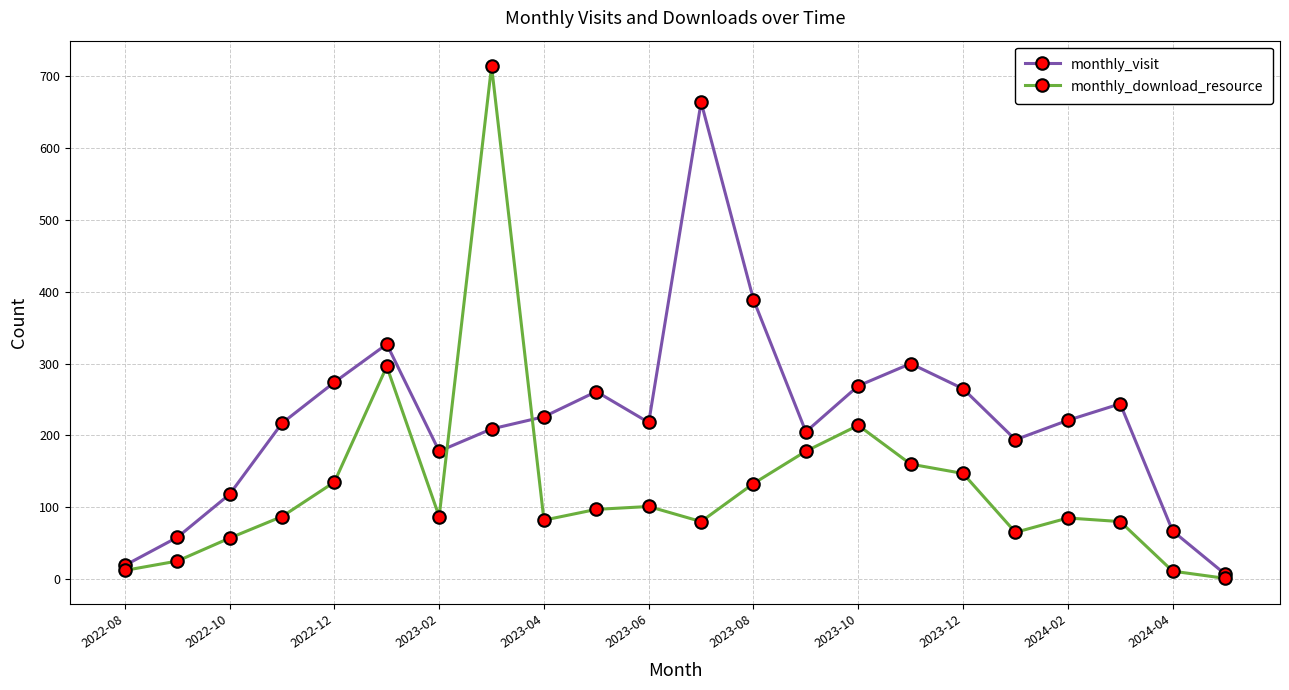

True or false: monthly_download_resource has more than 0 interior local peaks.

True